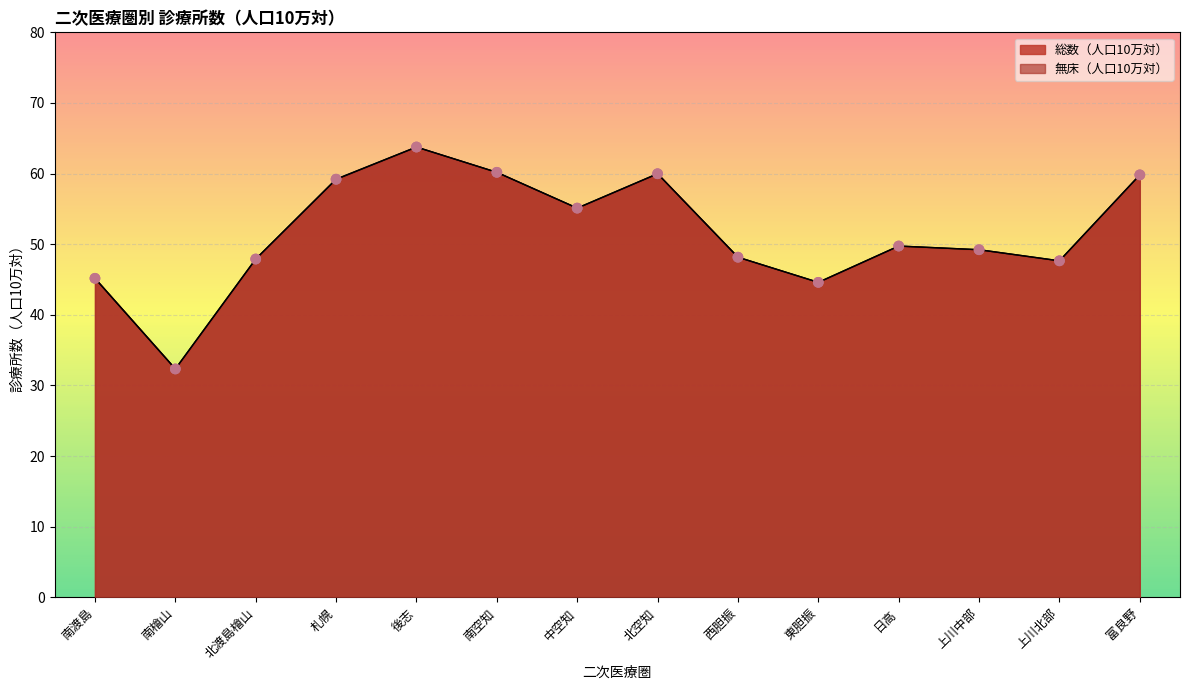

Which series has the largest total across all categories?

総数（人口10万対）